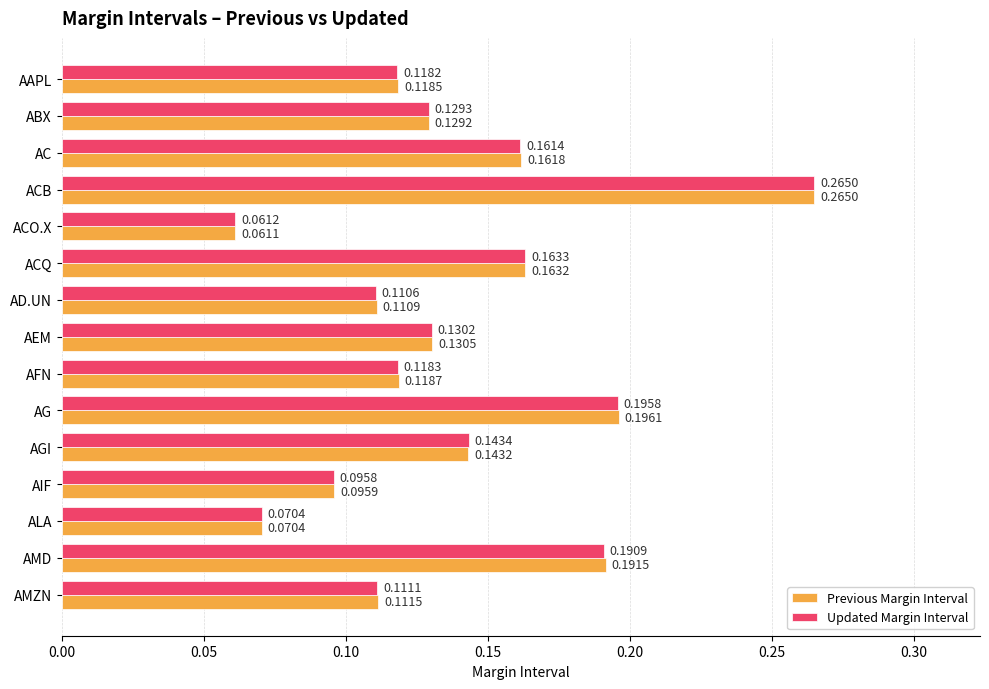

At how many categories does at least one series exceed 0?

15